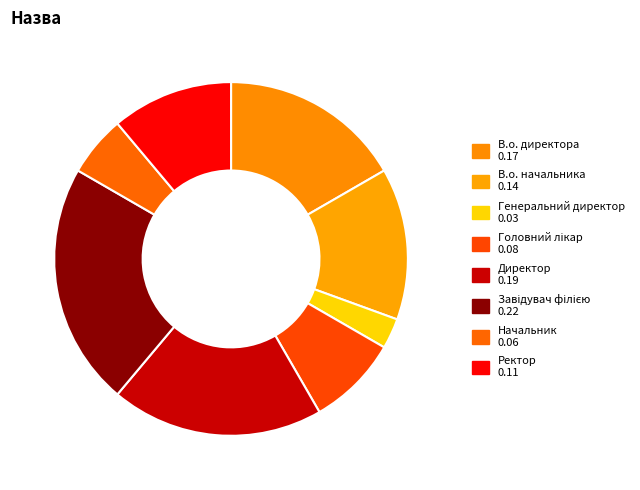

Does any single category account for the majority?

No